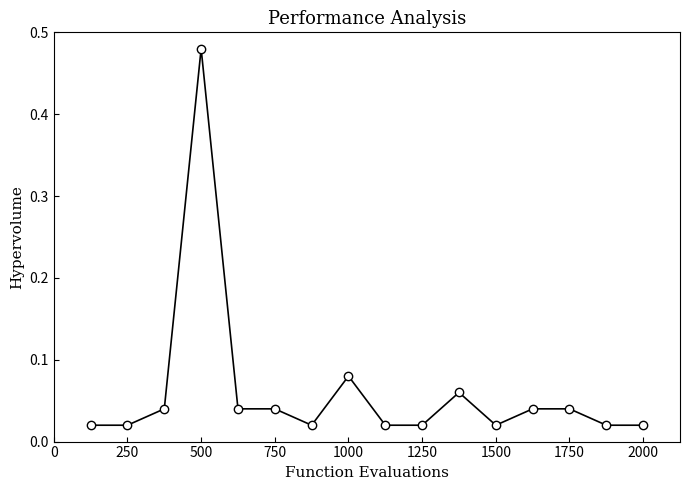

True or false: the data has more than 1 interior local peaks.

True